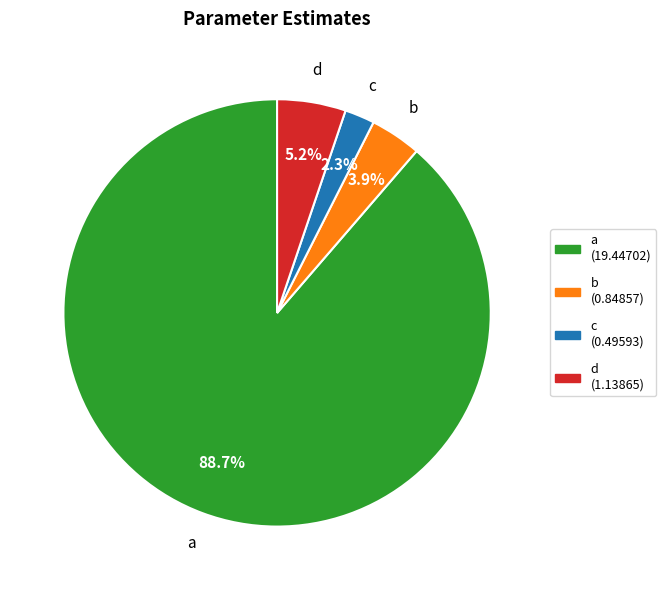

What is the majority slice?

a